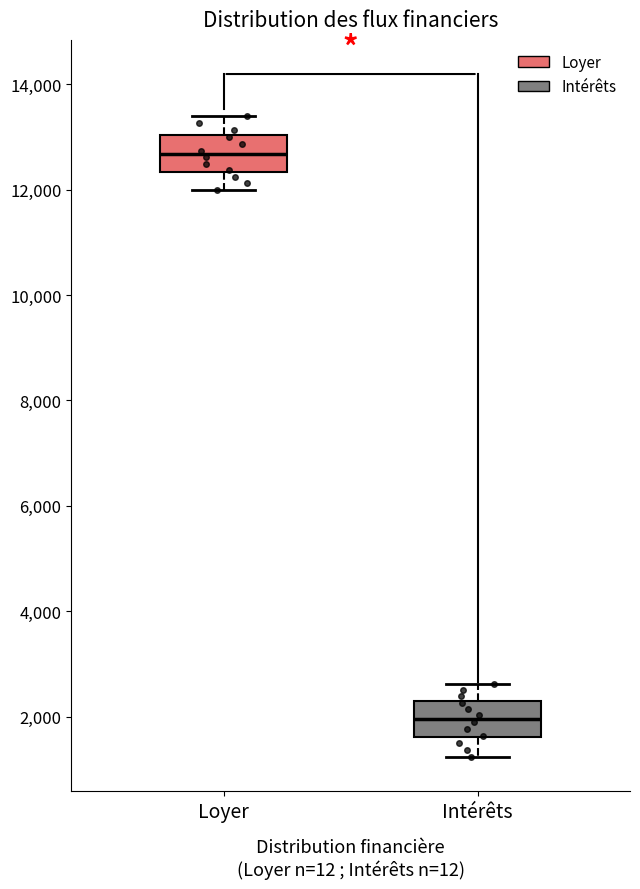

Which box's median line is the lowest?

Intérêts